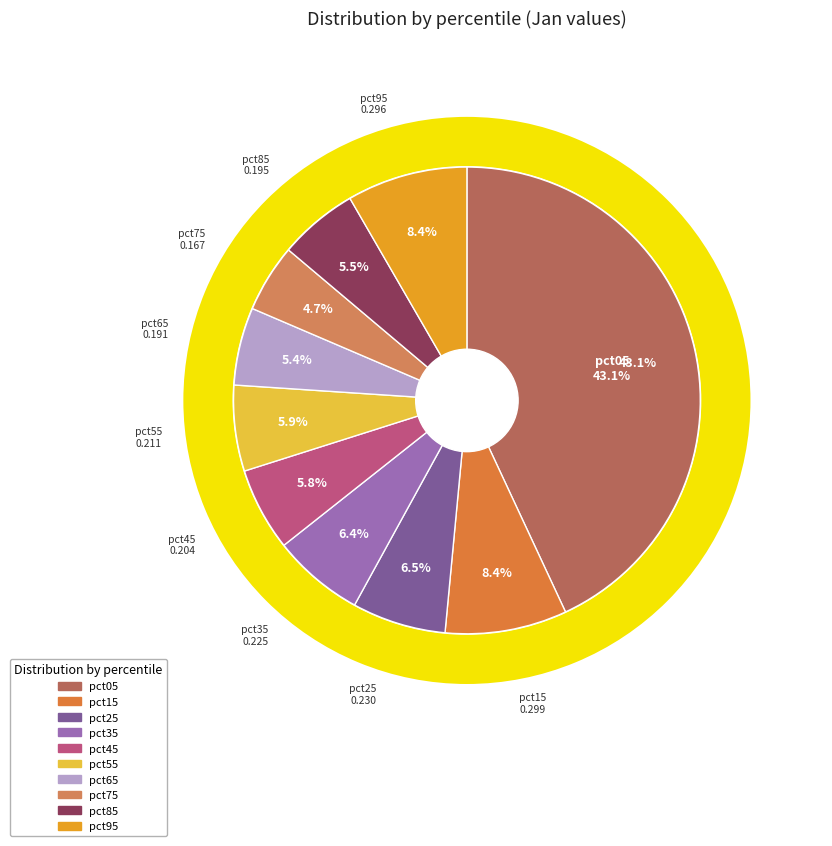

Is there any slice that represents more than half of the pie?

No